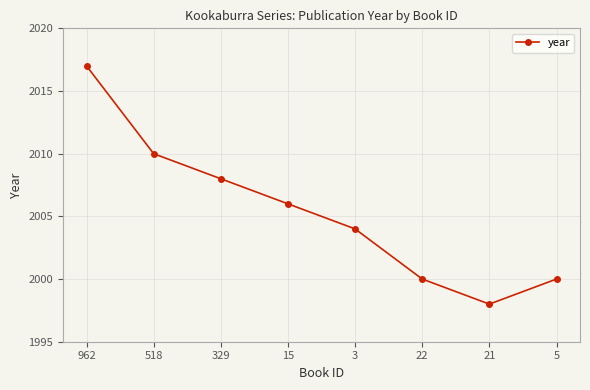

The chart shows a value of 2017 at 962. True or false?

True